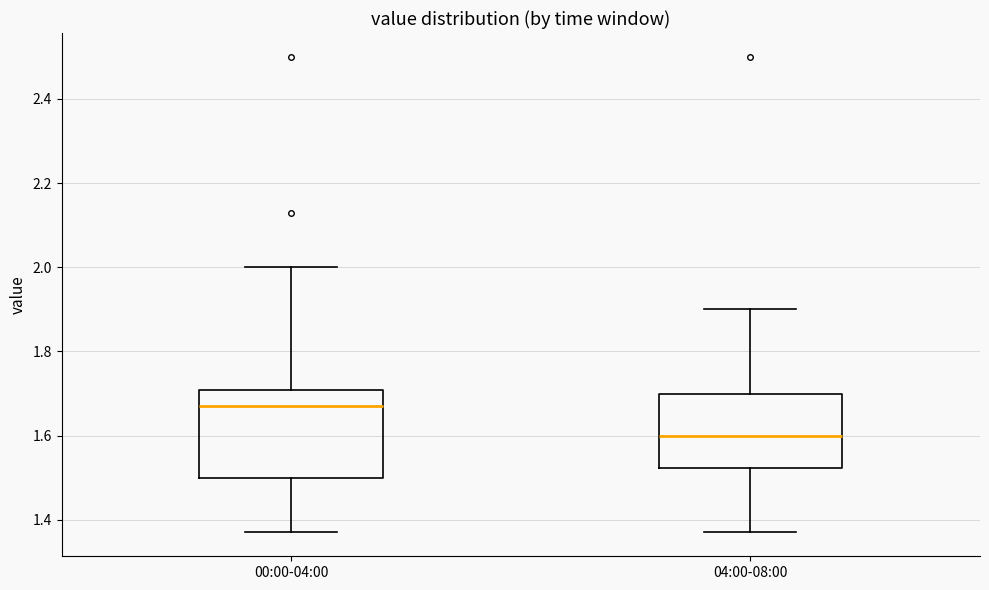

Which box is the tallest, from its lower edge to its upper edge?

00:00-04:00